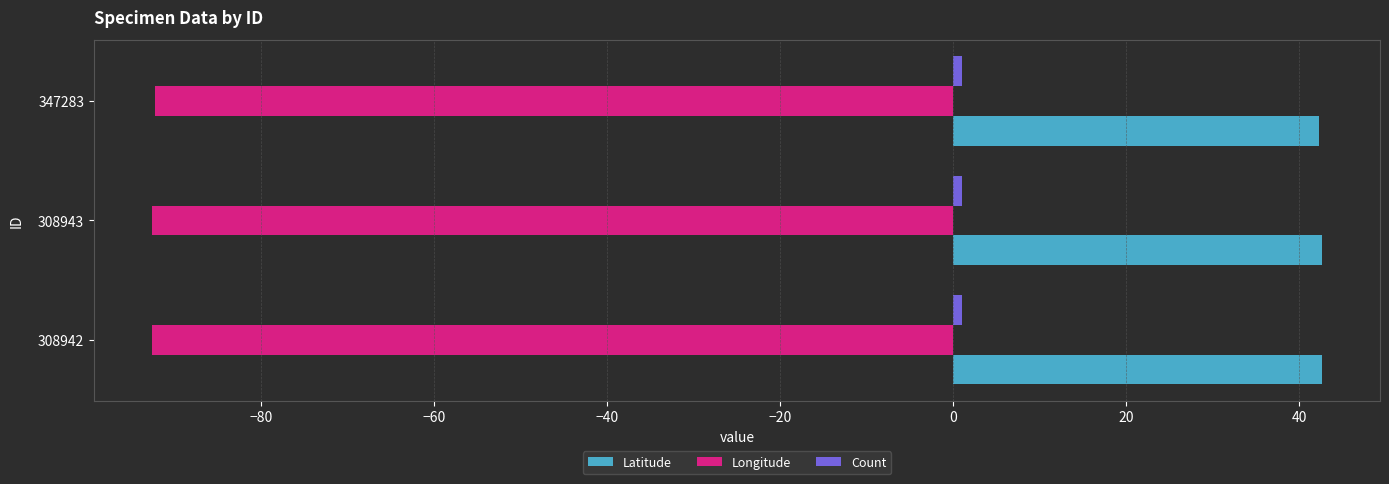

What is the sum of all Longitude values?

-277.3